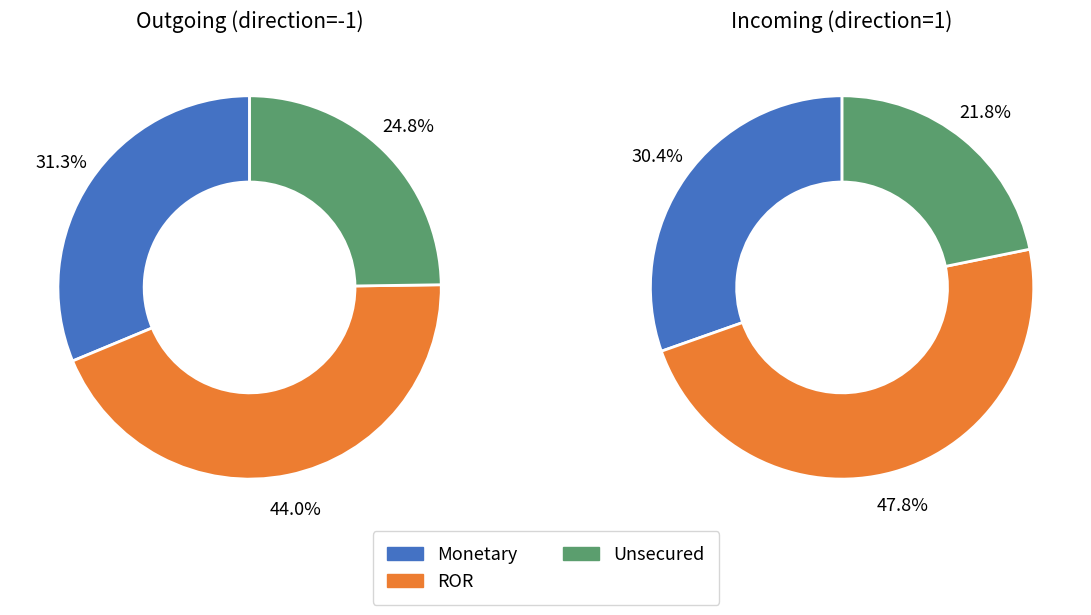

Is it true that 1 is 98% of the pie?

False